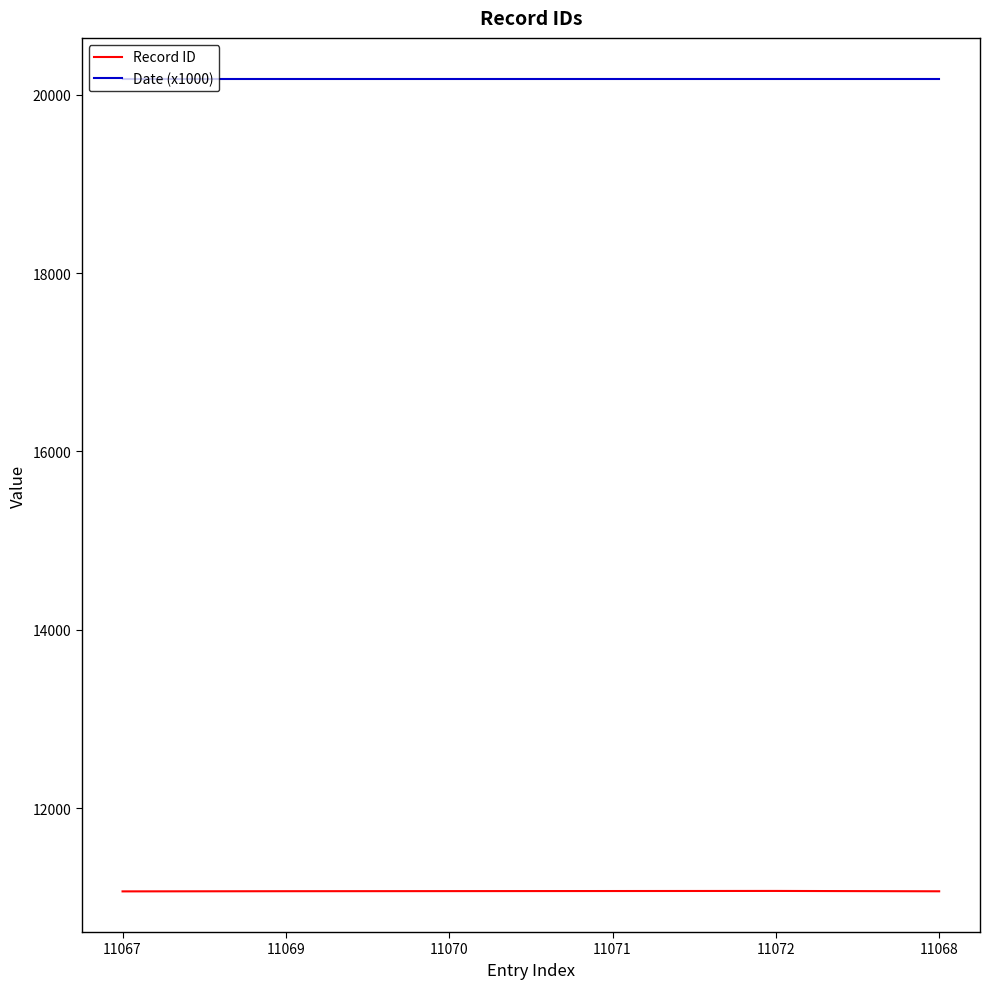

True or false: Record ID and Date (x1000) cross at least once.

False